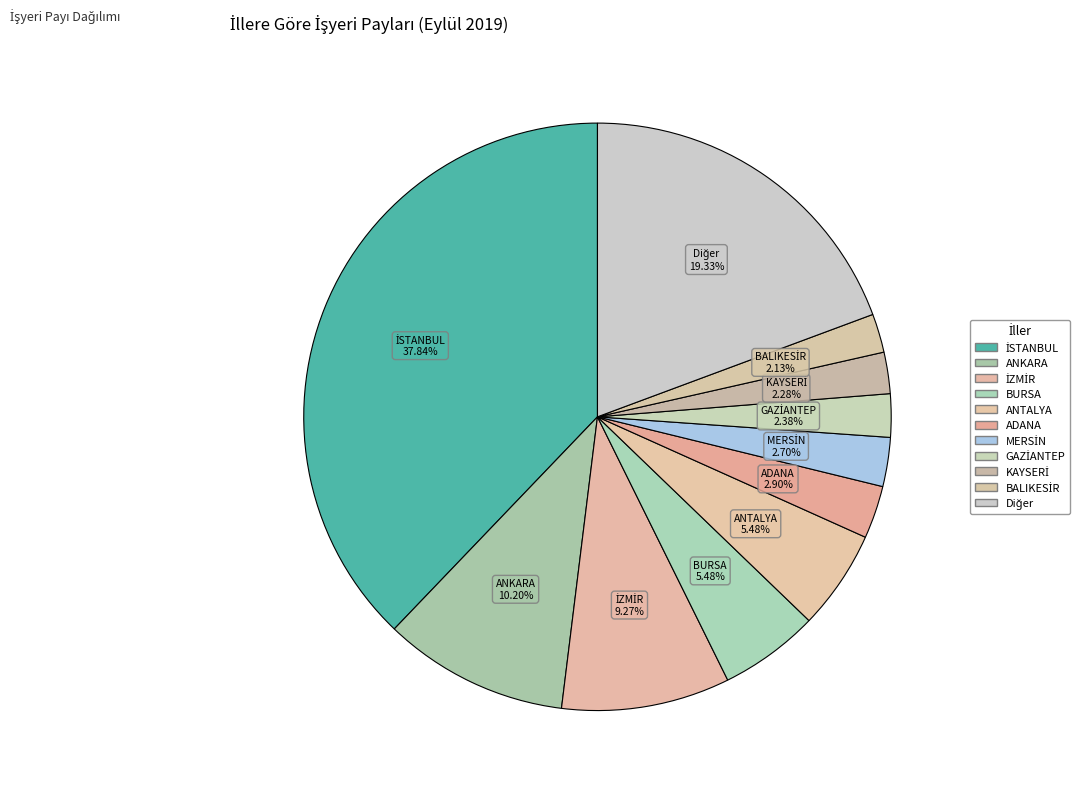

How many slices are in this pie chart?

11